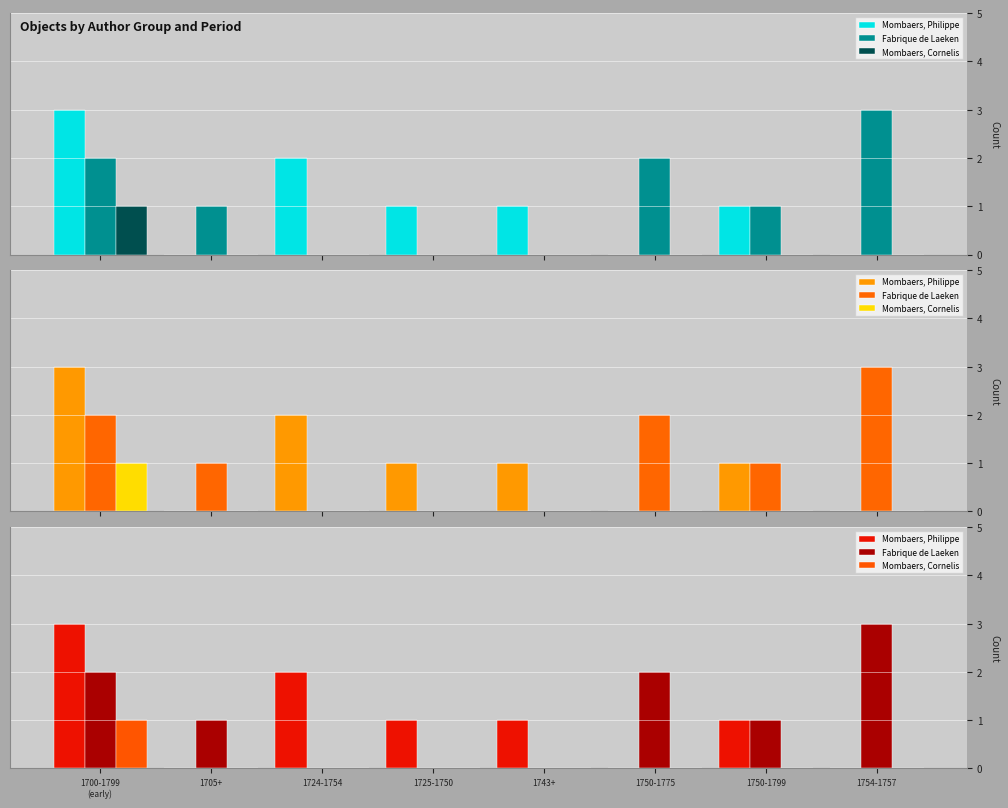

What is the label of the 8th bar from the right?

1700-1799
(early)